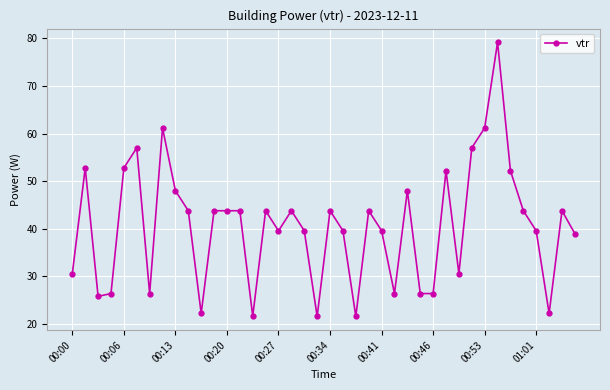

What is the value of the 4th point from the left?

26.4